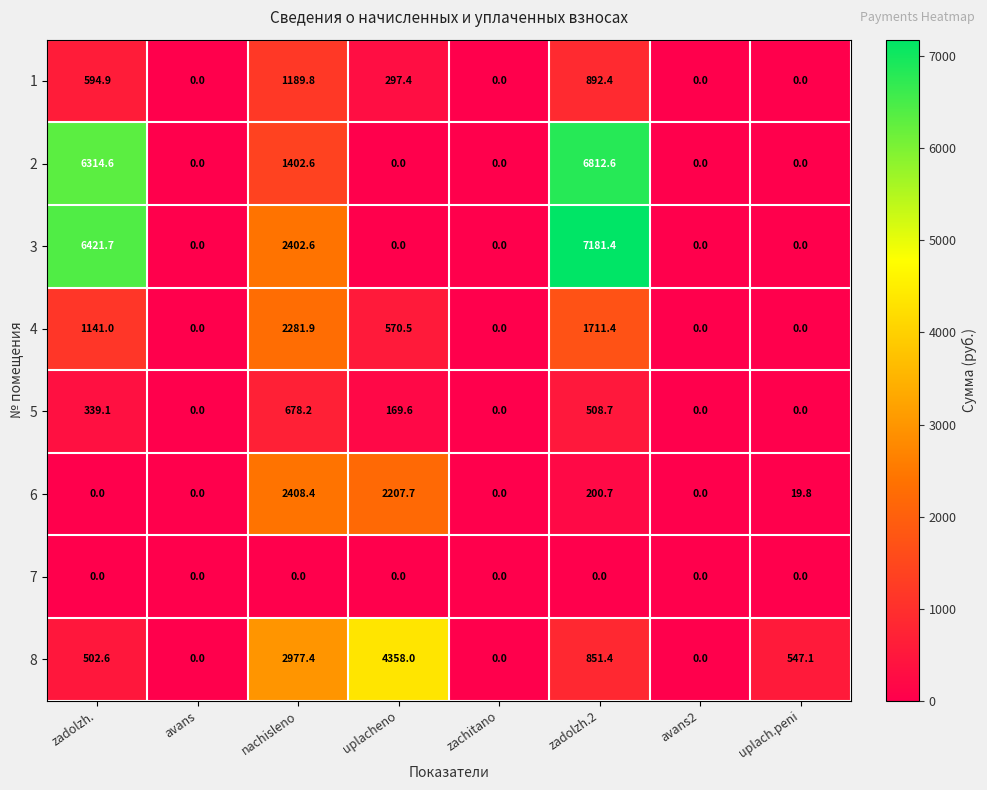

List the series in order of their peak value, highest first.

3, 2, 8, 6, 4, 1, 5, 7